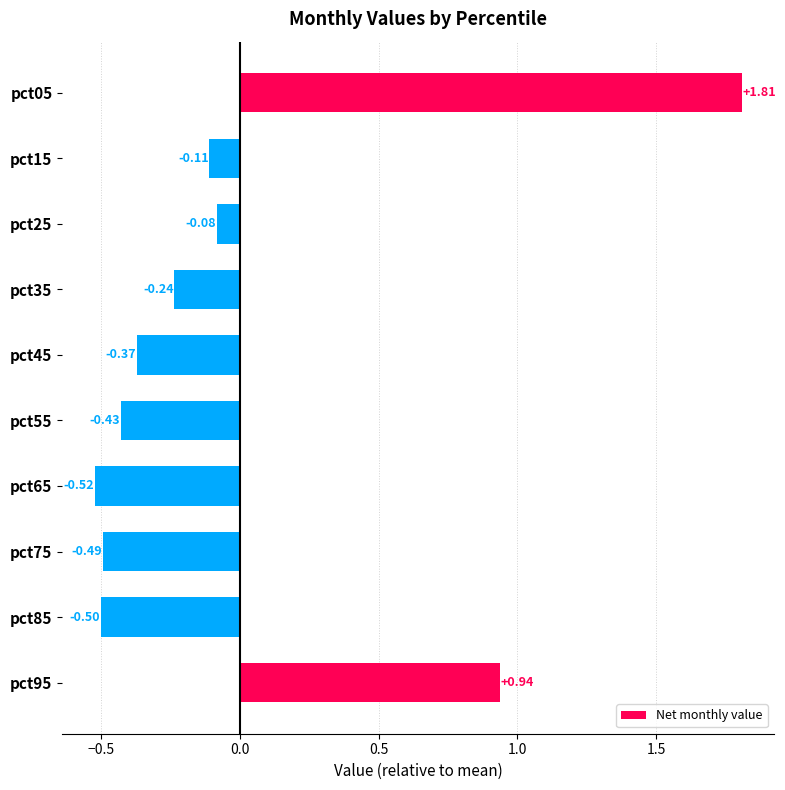

How many negative values are there?

8